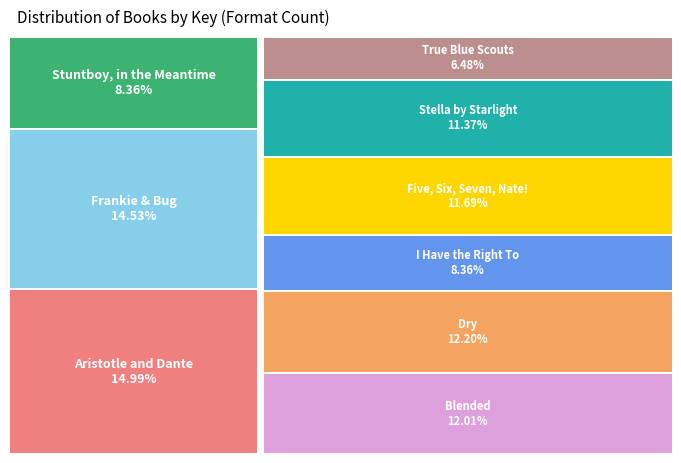

Is Stella by Starlight the majority of the pie?

No